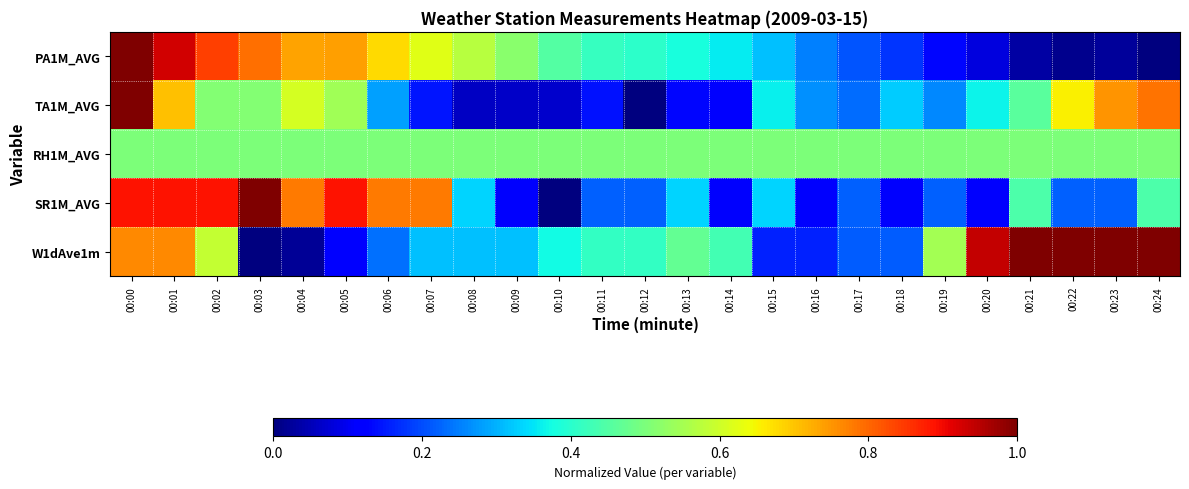

Reading left to right, extract all data points from this chart.

PA1M_AVG: 00:00=1.0	00:01=0.9	00:02=0.8	00:03=0.8	00:04=0.7	00:05=0.7	00:06=0.7	00:07=0.6	00:08=0.6	00:09=0.5	00:10=0.5	00:11=0.4	00:12=0.4	00:13=0.4	00:14=0.4	00:15=0.3	00:16=0.3	00:17=0.2	00:18=0.2	00:19=0.1	00:20=0.1	00:21=0.0	00:22=0.0	00:23=0.0	00:24=0.0
TA1M_AVG: 00:00=1.0	00:01=0.7	00:02=0.5	00:03=0.5	00:04=0.6	00:05=0.5	00:06=0.3	00:07=0.1	00:08=0.1	00:09=0.1	00:10=0.1	00:11=0.1	00:12=0.0	00:13=0.1	00:14=0.1	00:15=0.4	00:16=0.3	00:17=0.2	00:18=0.3	00:19=0.3	00:20=0.4	00:21=0.5	00:22=0.7	00:23=0.8	00:24=0.8
RH1M_AVG: 00:00=0.5	00:01=0.5	00:02=0.5	00:03=0.5	00:04=0.5	00:05=0.5	00:06=0.5	00:07=0.5	00:08=0.5	00:09=0.5	00:10=0.5	00:11=0.5	00:12=0.5	00:13=0.5	00:14=0.5	00:15=0.5	00:16=0.5	00:17=0.5	00:18=0.5	00:19=0.5	00:20=0.5	00:21=0.5	00:22=0.5	00:23=0.5	00:24=0.5
SR1M_AVG: 00:00=0.9	00:01=0.9	00:02=0.9	00:03=1.0	00:04=0.8	00:05=0.9	00:06=0.8	00:07=0.8	00:08=0.3	00:09=0.1	00:10=0.0	00:11=0.2	00:12=0.2	00:13=0.3	00:14=0.1	00:15=0.3	00:16=0.1	00:17=0.2	00:18=0.1	00:19=0.2	00:20=0.1	00:21=0.4	00:22=0.2	00:23=0.2	00:24=0.4
W1dAve1m: 00:00=0.8	00:01=0.8	00:02=0.6	00:03=0.0	00:04=0.0	00:05=0.1	00:06=0.2	00:07=0.3	00:08=0.3	00:09=0.3	00:10=0.4	00:11=0.4	00:12=0.4	00:13=0.5	00:14=0.4	00:15=0.2	00:16=0.2	00:17=0.2	00:18=0.2	00:19=0.5	00:20=0.9	00:21=1.0	00:22=1.0	00:23=1.0	00:24=1.0